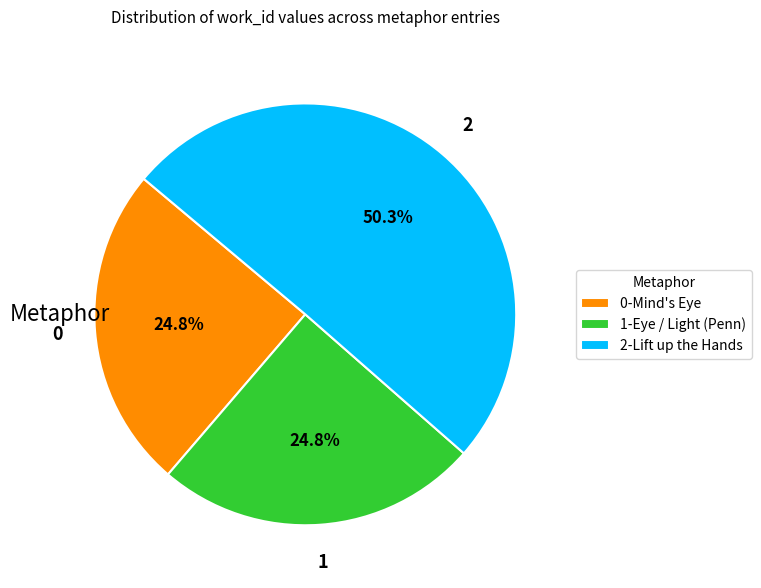

How many slices are in this pie chart?

3